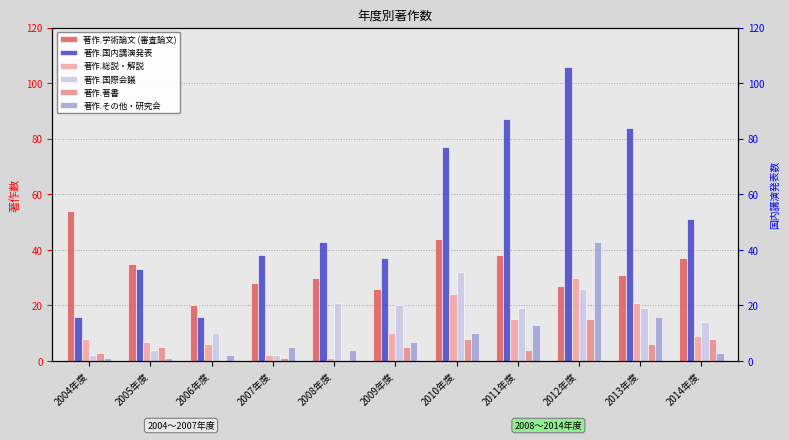

What is the difference between the second highest and minimum values in the 著作.国内講演発表 series?

71